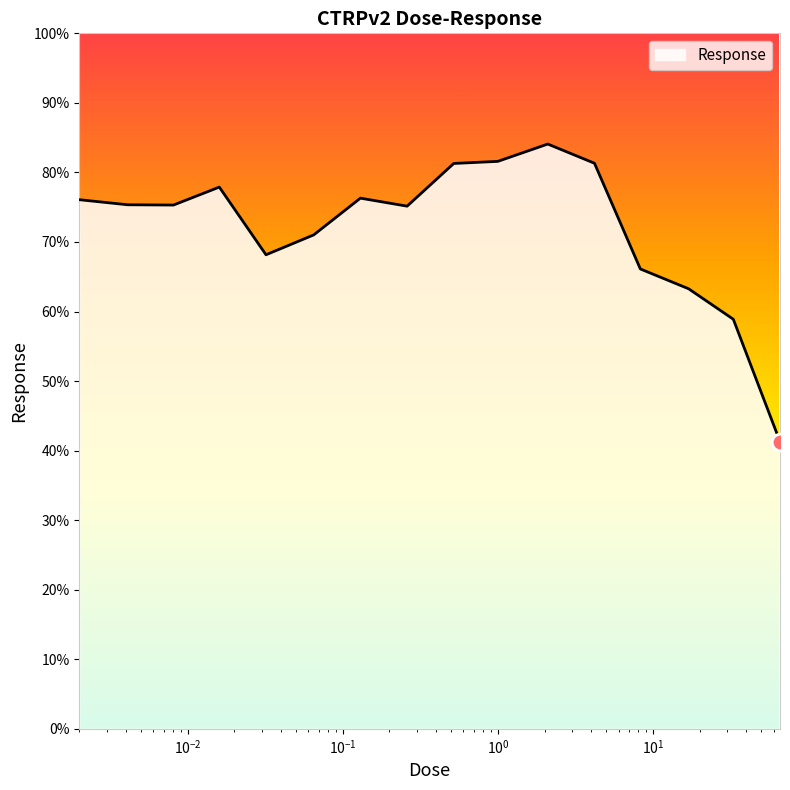

What is the greatest value displayed?

84.1